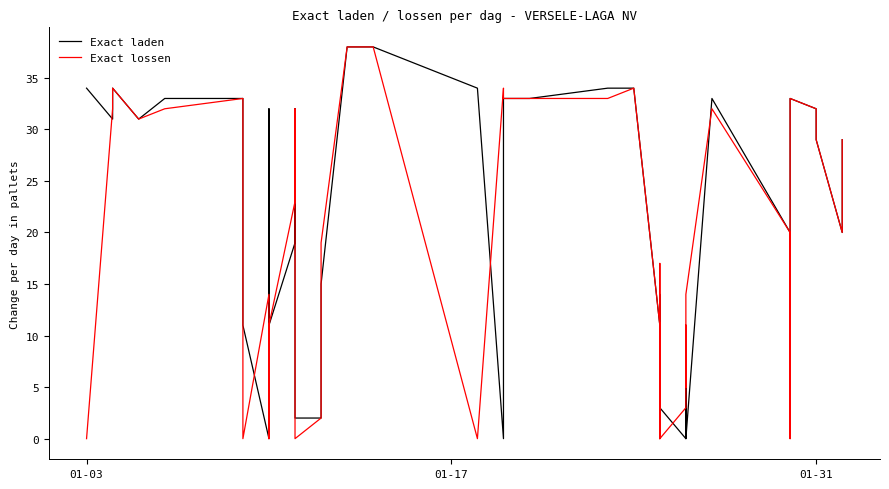

How many values in Exact lossen are above zero?

31